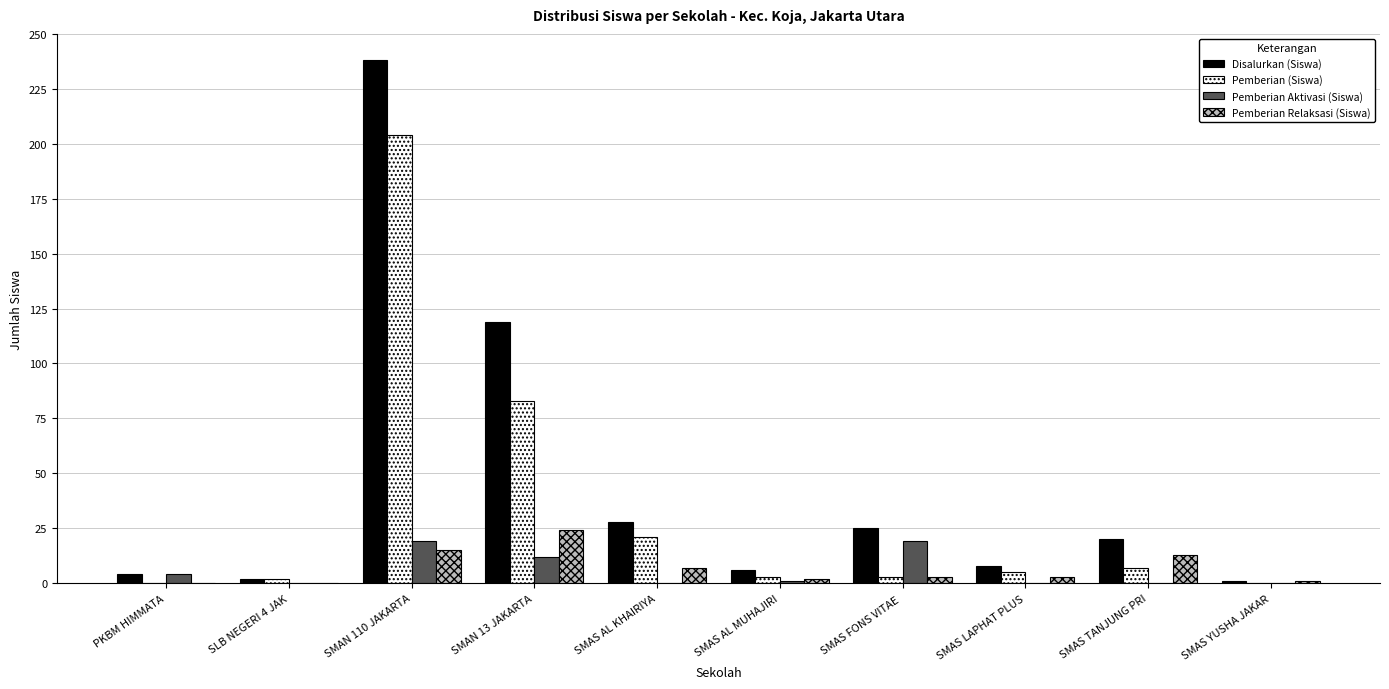

What is the total value across all series at SMAS AL KHAIRIYA?

56